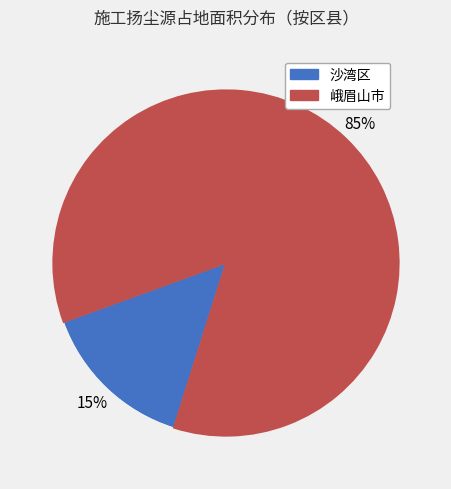

To the nearest percent, what is the average slice percentage?

50%